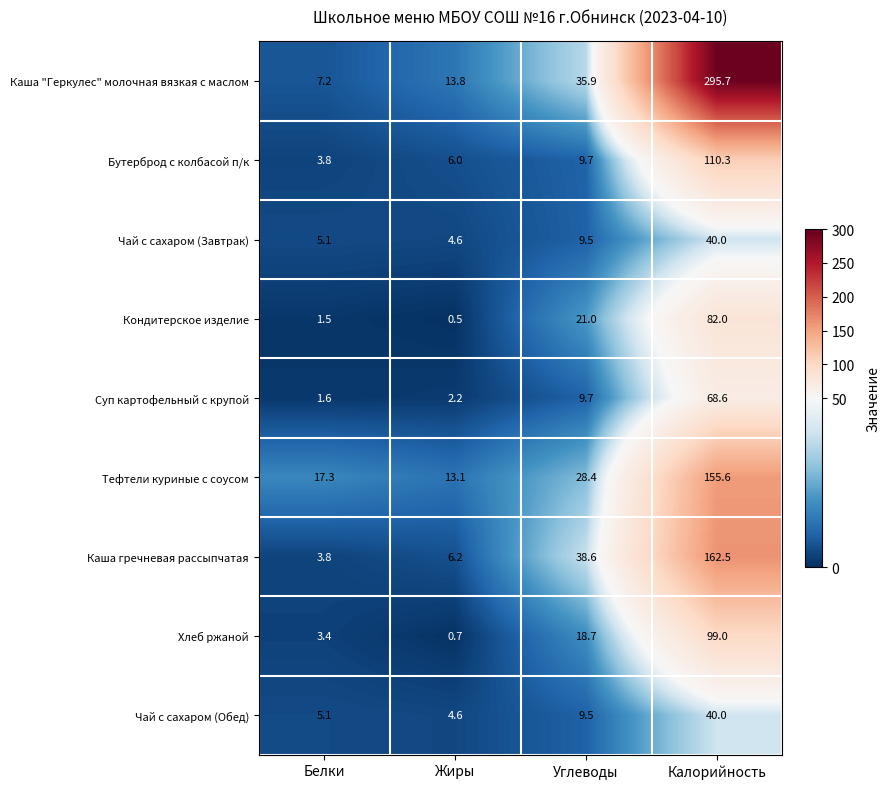

Which series has the widest spread of values?

Каша "Геркулес" молочная вязкая с маслом